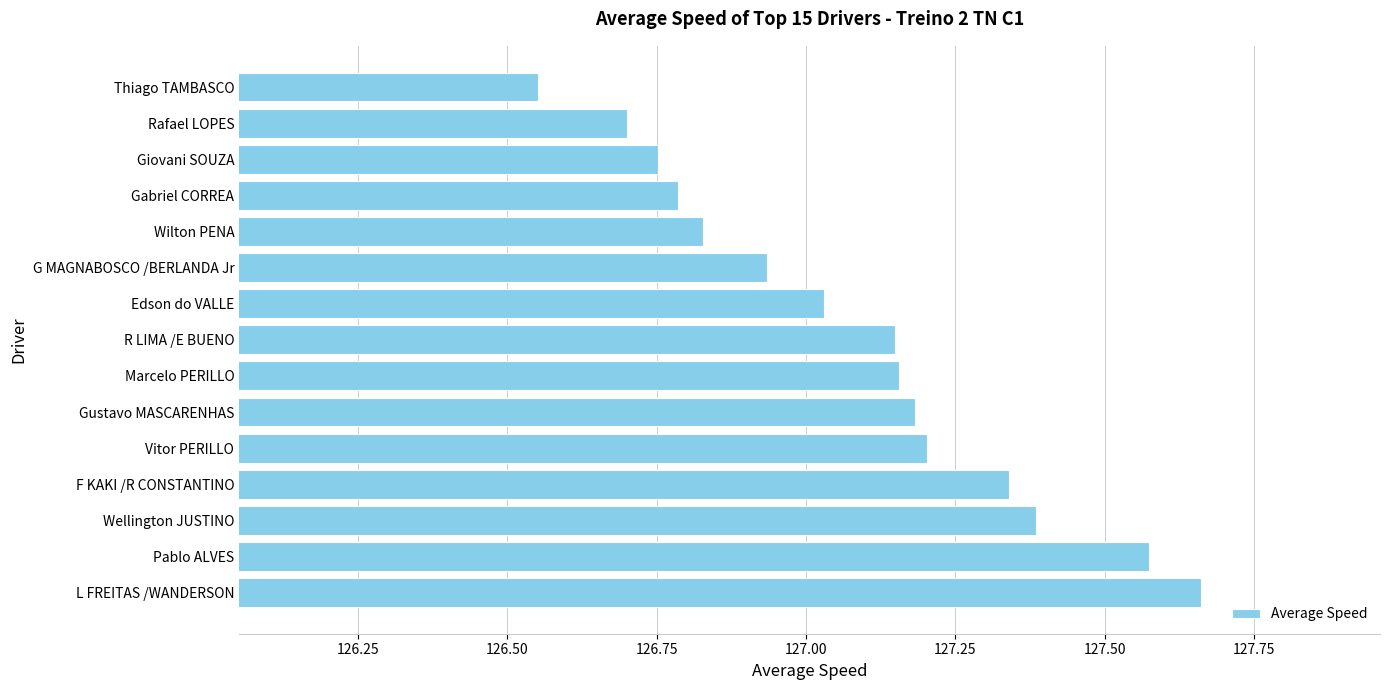

Which category has the lowest value across all series?

Thiago TAMBASCO